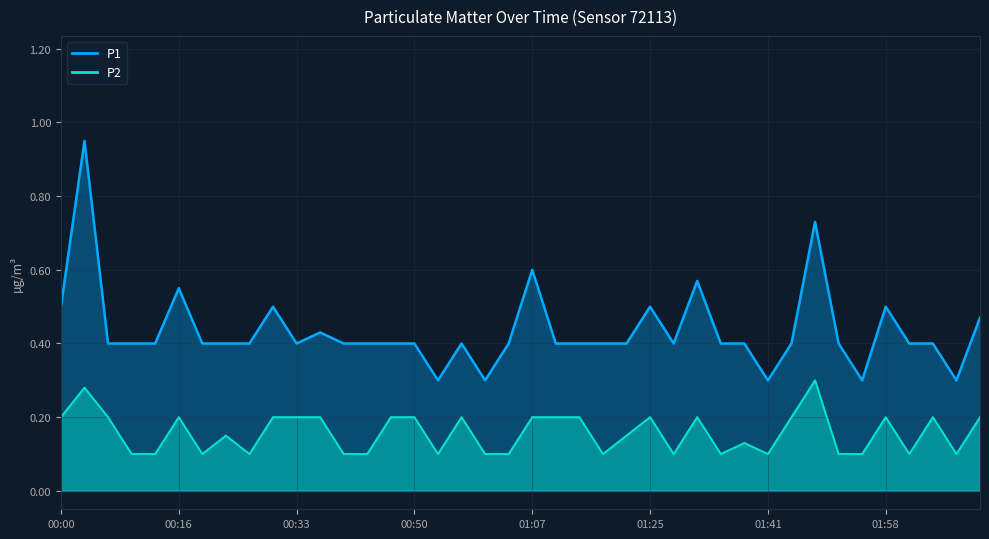

What is the value of the P1 point at the 11th from the left?

0.4